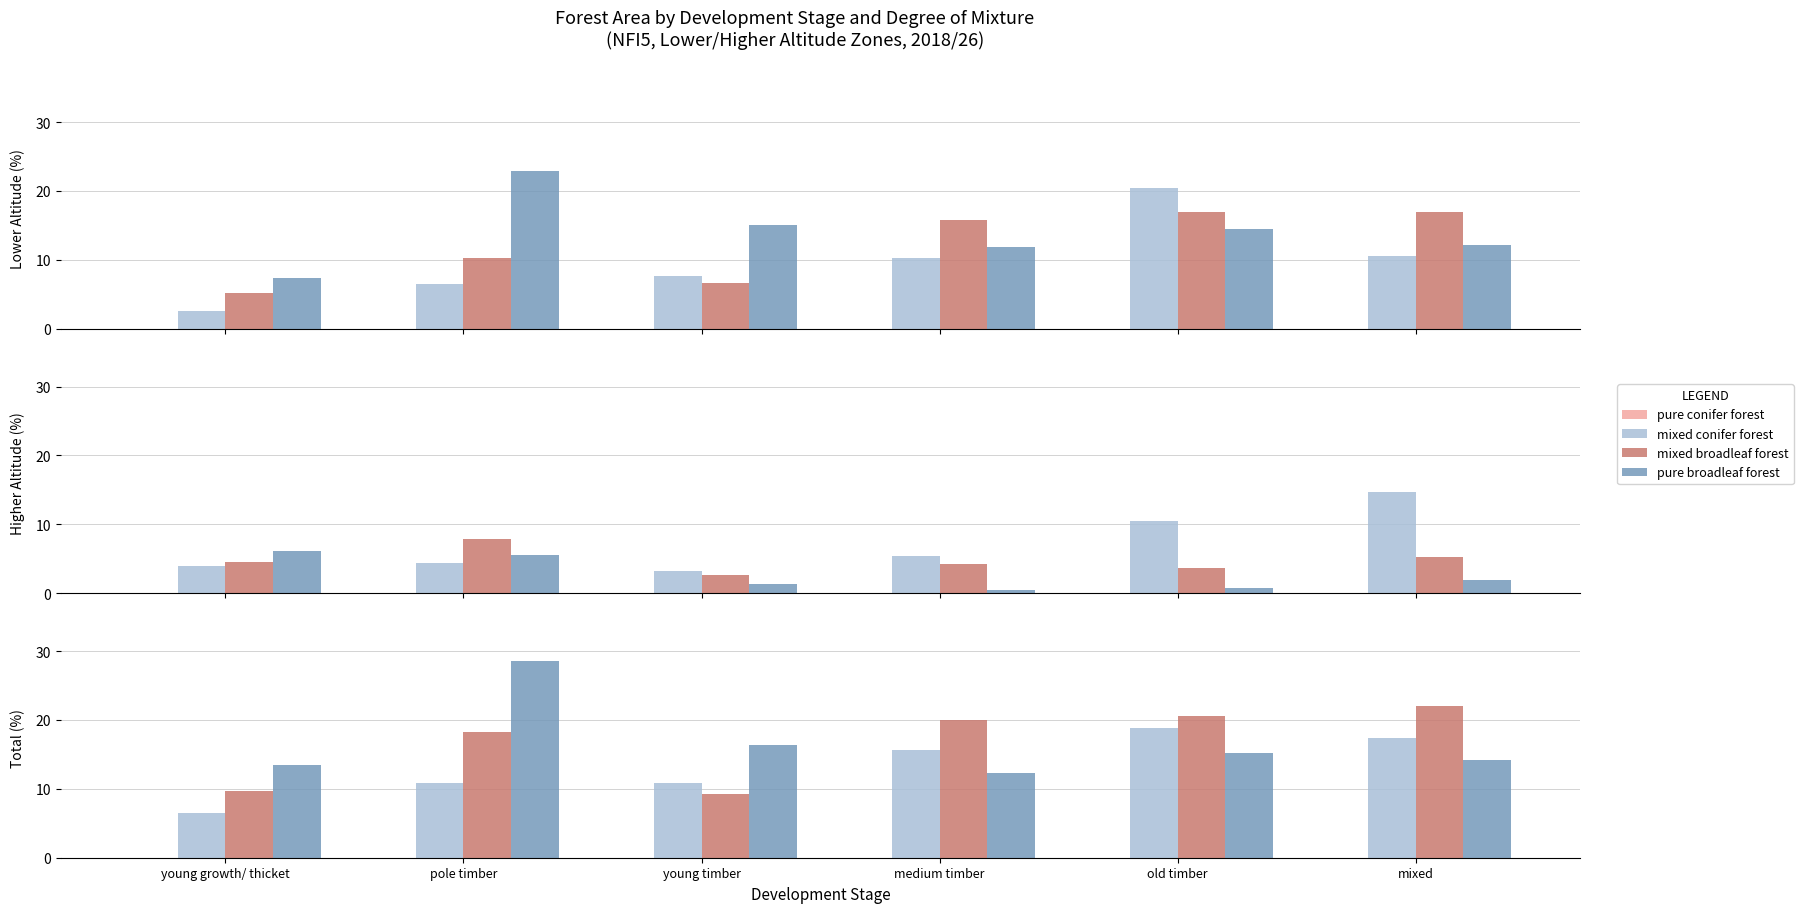

What position from the right is pole timber?

5